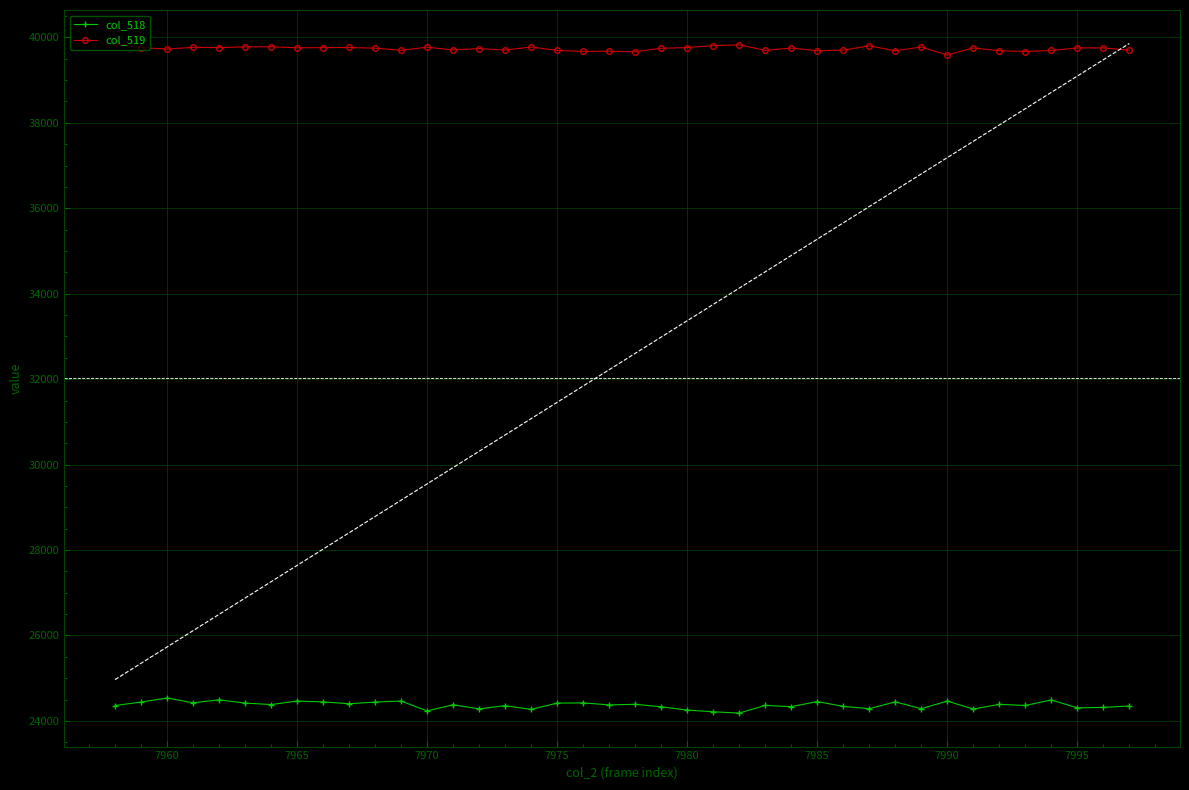

What is the difference between the maximum and minimum values in the col_518 series?

353